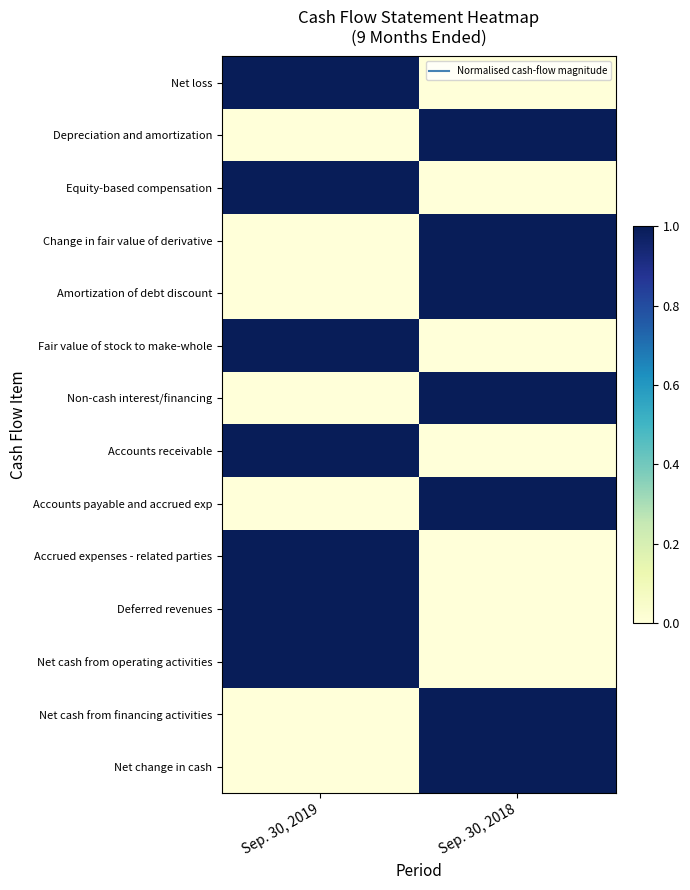

Count the number of categories in the chart.

2